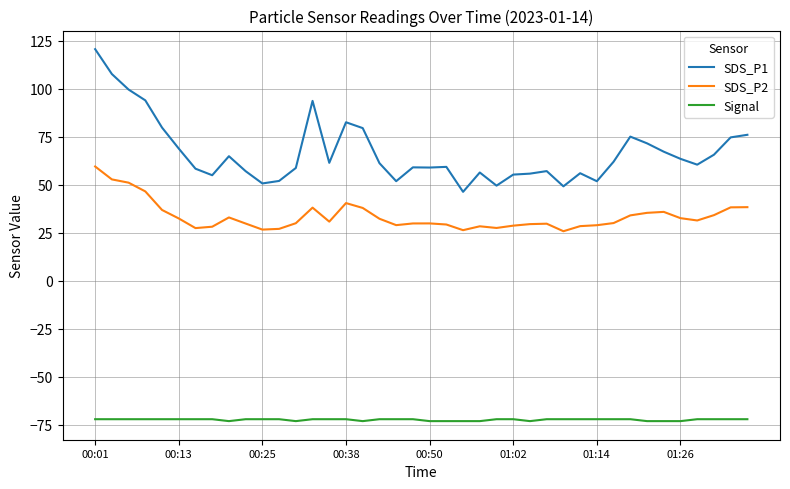

Which series has the largest total across all categories?

SDS_P1